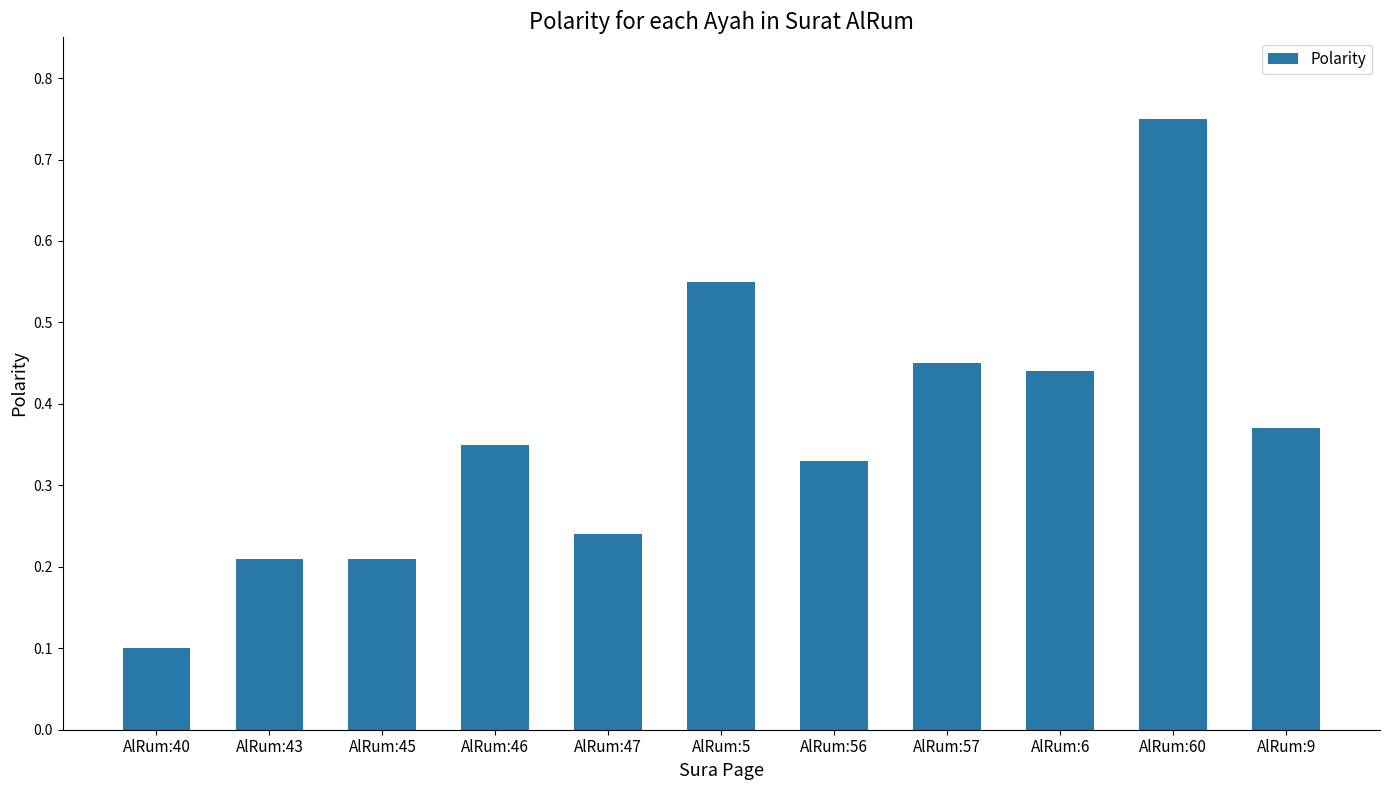

How many series are shown in this chart?

1